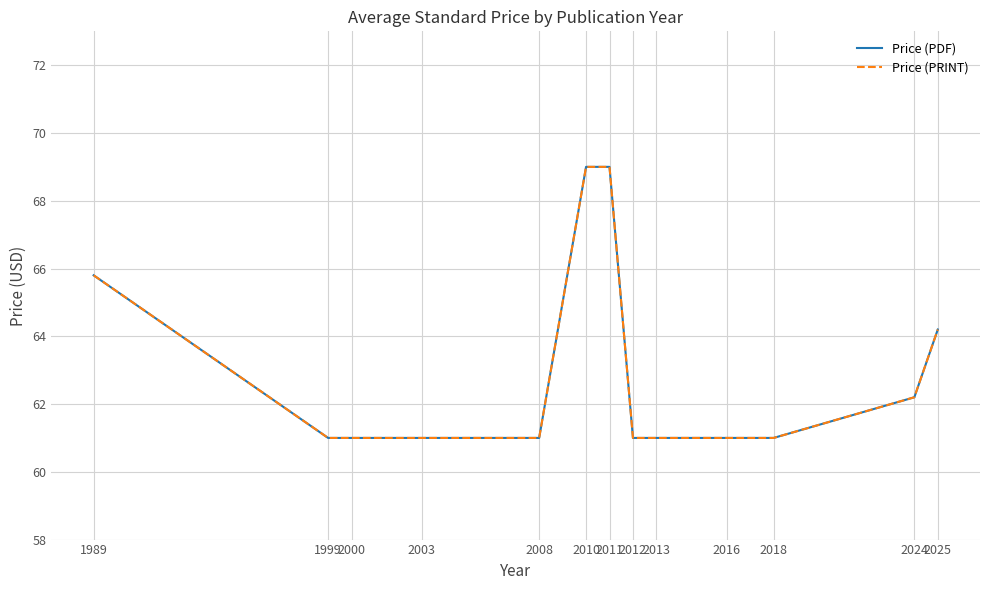

Which category has the highest value across all series?

2010